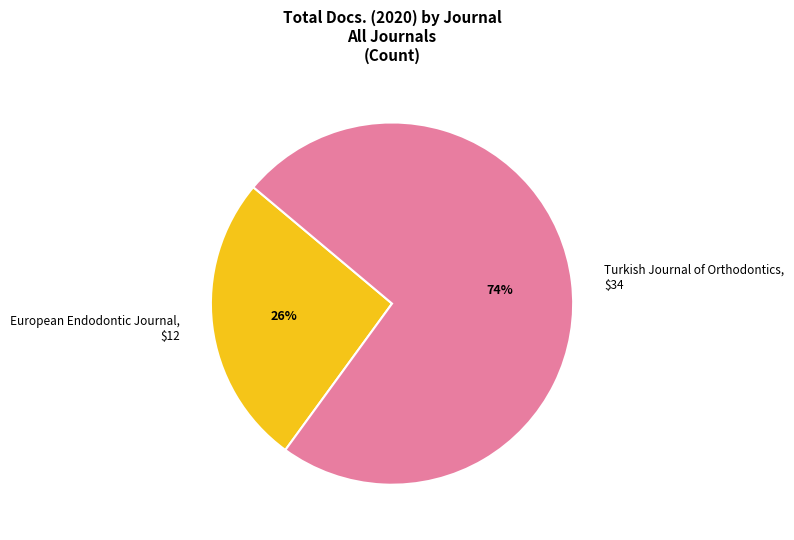

What percentage is the Turkish Journal of Orthodontics slice, to the nearest percent?

74%